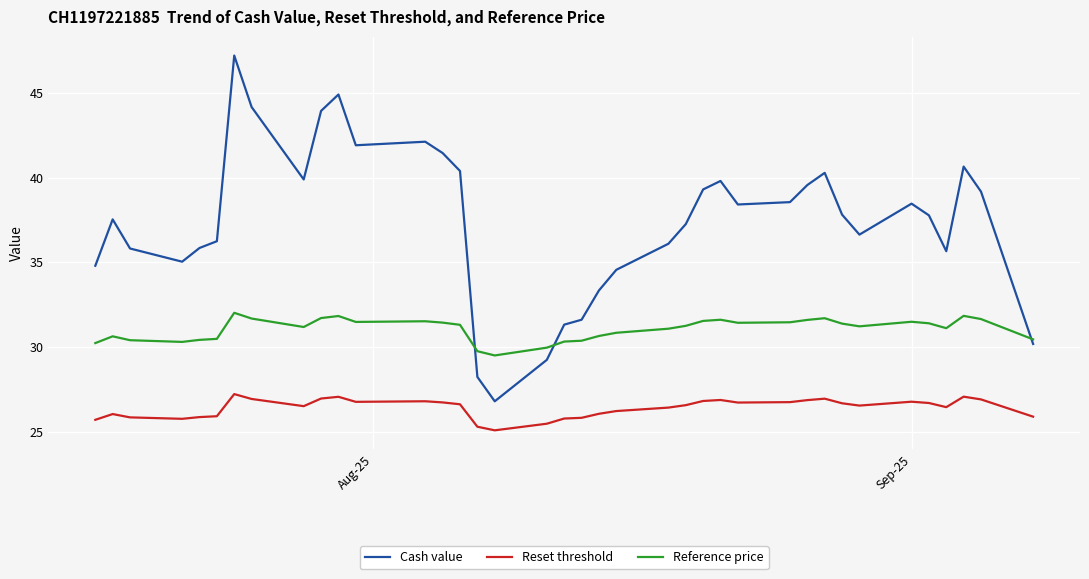

What is the difference between the maximum and minimum values in the Cash value series?

20.4